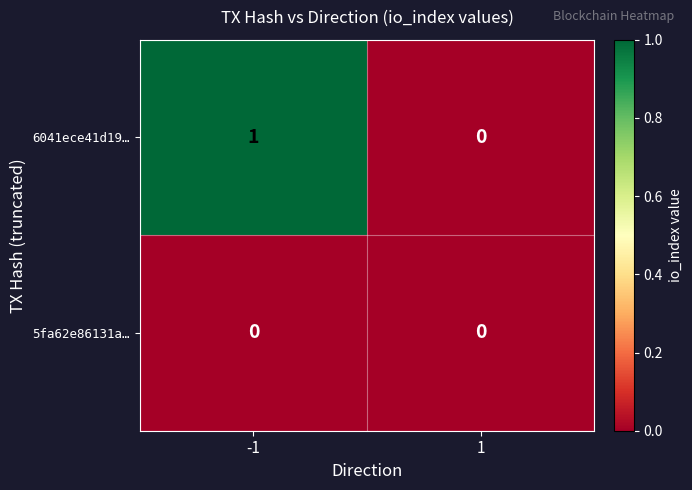

Rank the series by their maximum value, from lowest to highest.

5fa62e86131a…, 6041ece41d19…